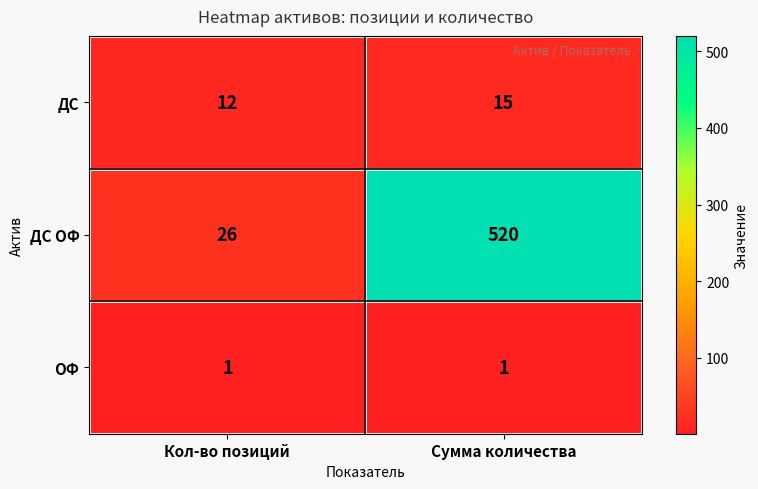

List the series in order of their peak value, highest first.

ДС ОФ, ДС, ОФ